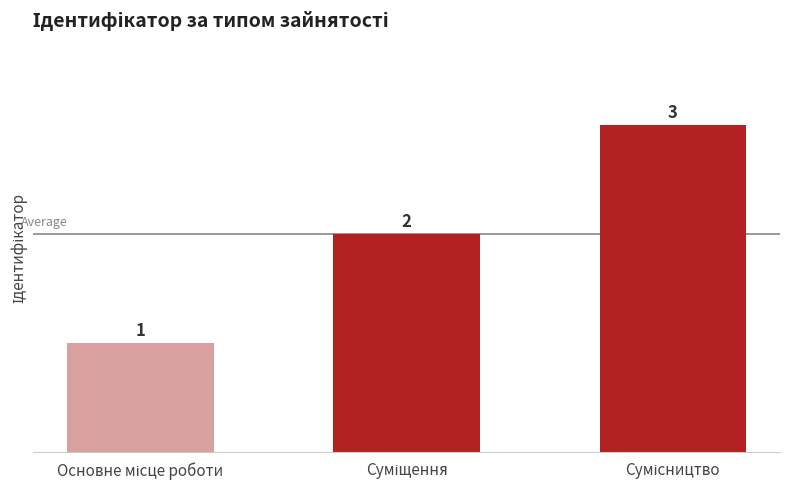

How many values are between 1 and 3?

3